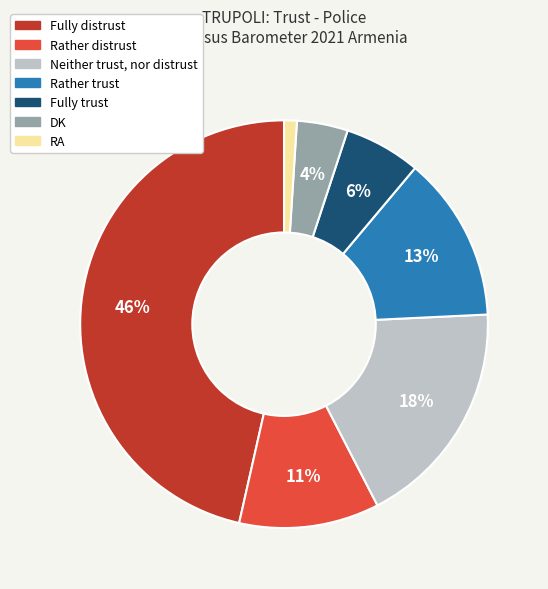

How many slices are in this pie chart?

7